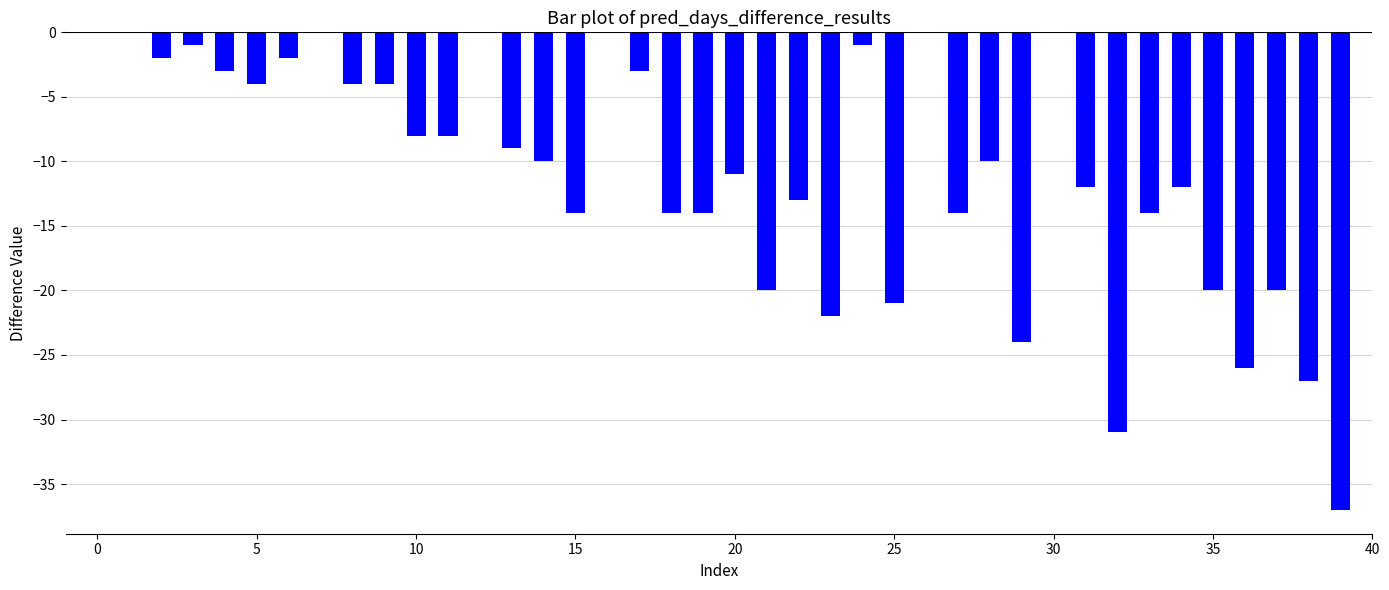

What is the sum of all values?

-435